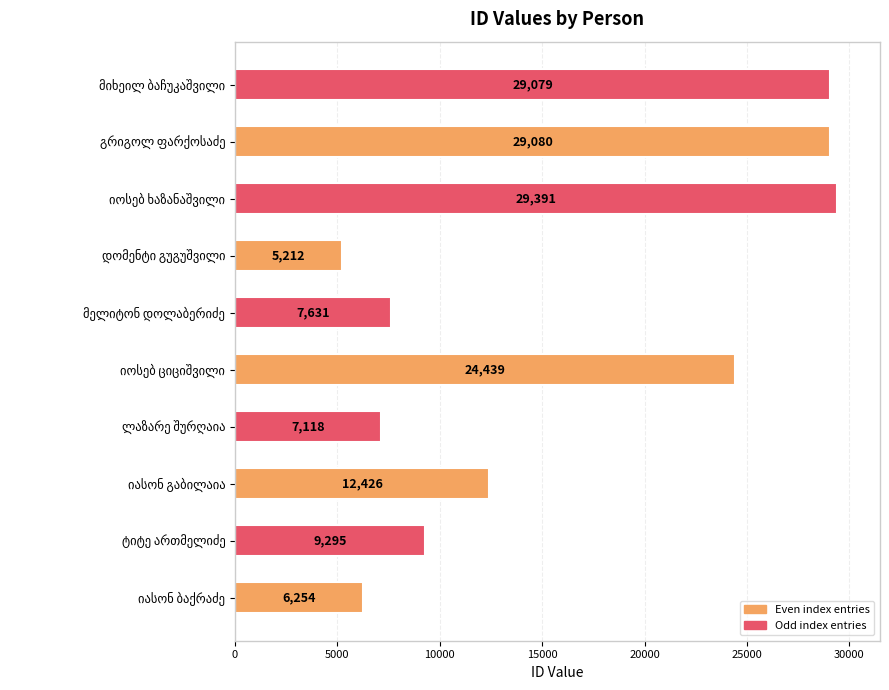

What is the minimum value shown in the chart?

5212